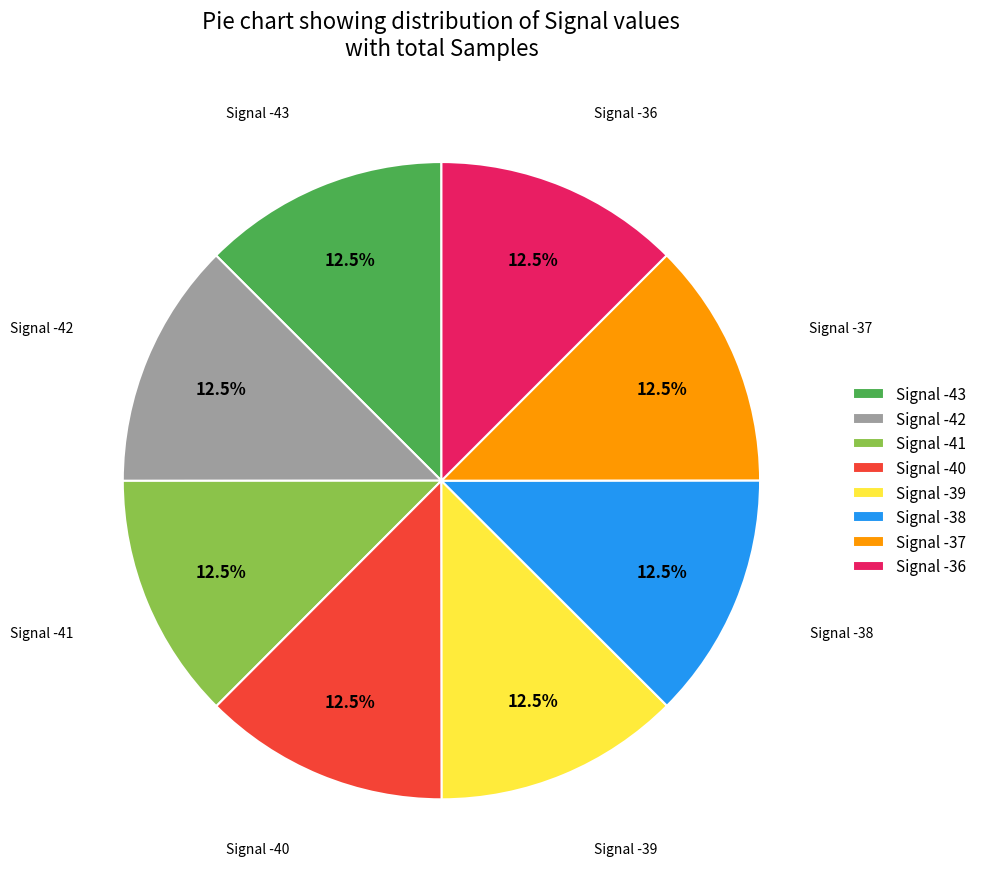

Is there a majority slice in this chart?

No